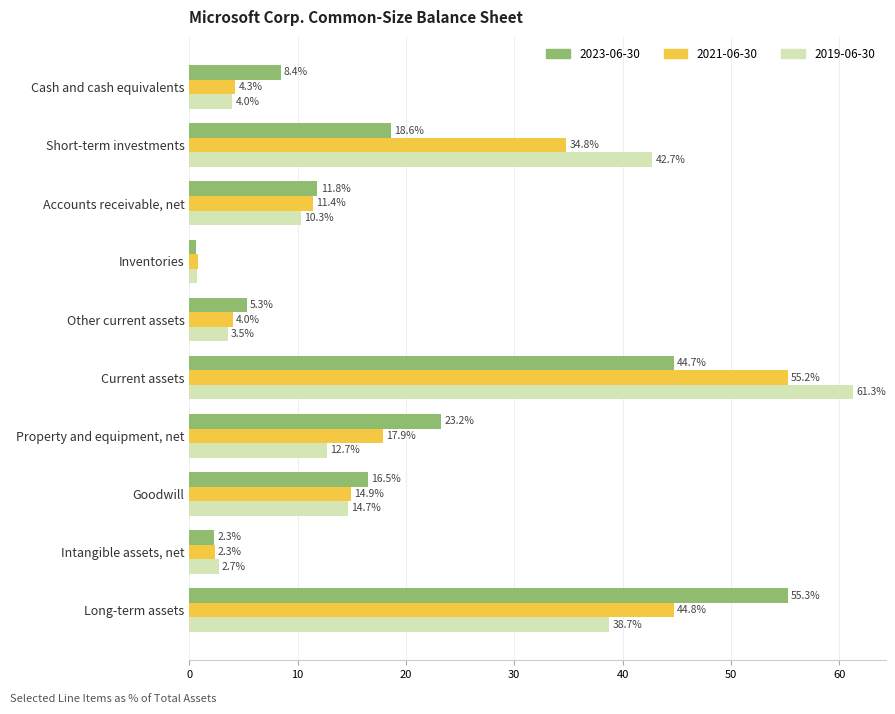

At how many categories does at least one series exceed 7?

7